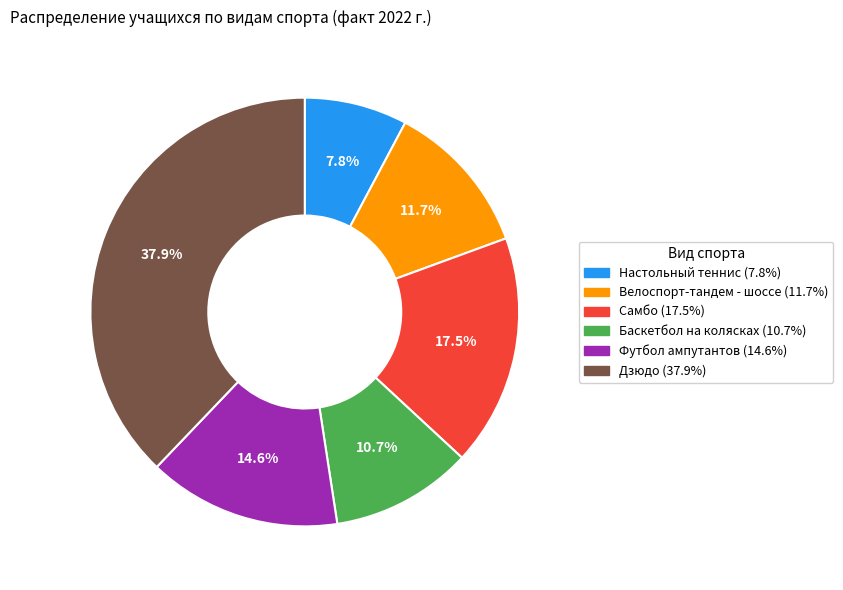

To the nearest percent, what percentage of the pie is Футбол ампутантов?

15%